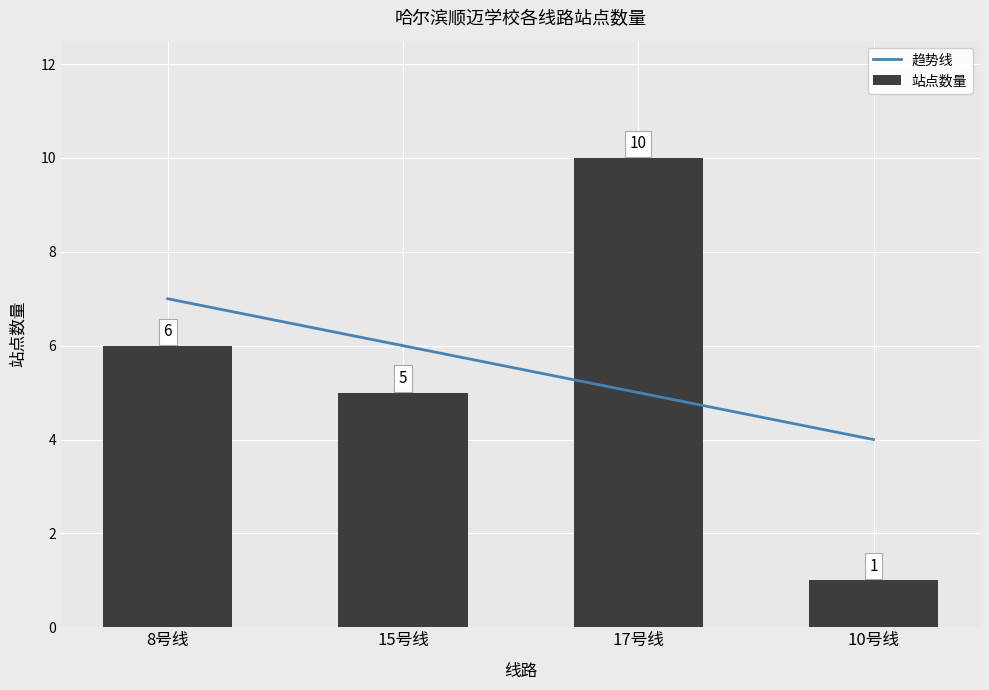

The 趋势线 series shows 3.3 at 15号线. True or false?

False